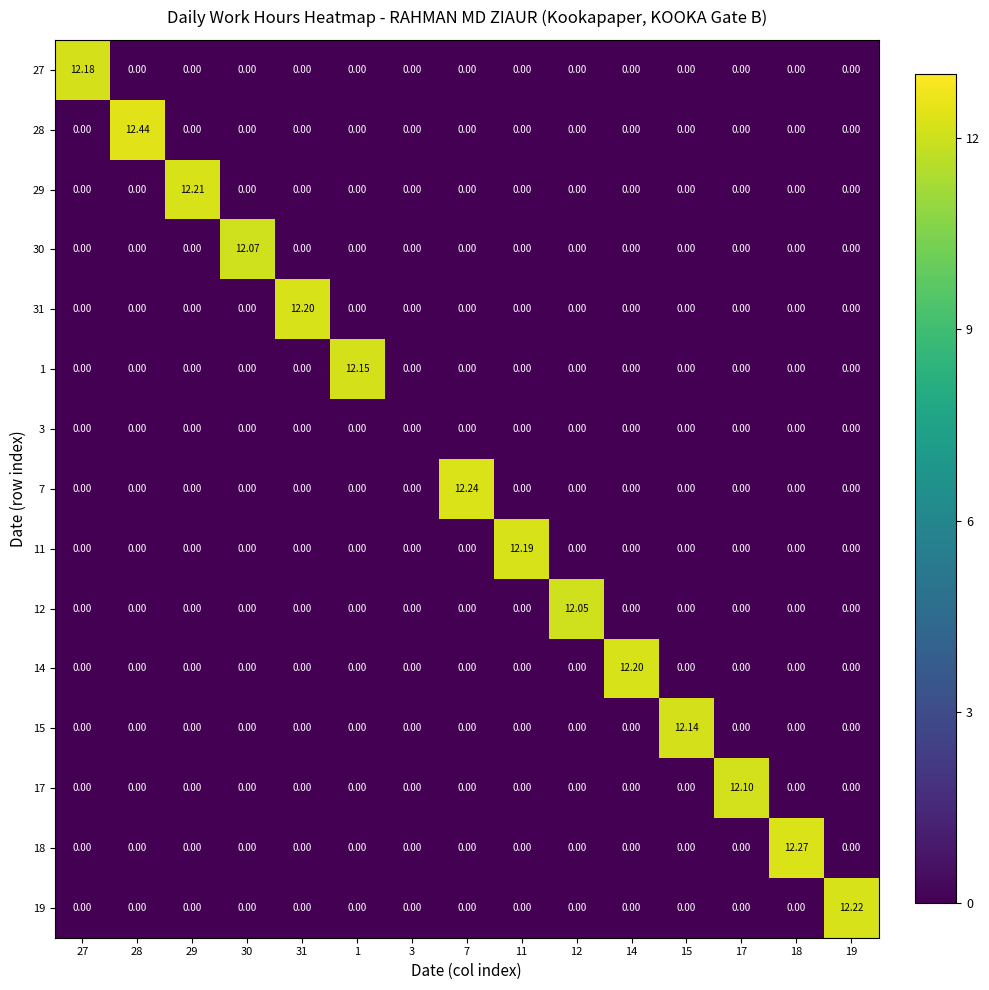

Which series has the largest range (max minus min)?

28